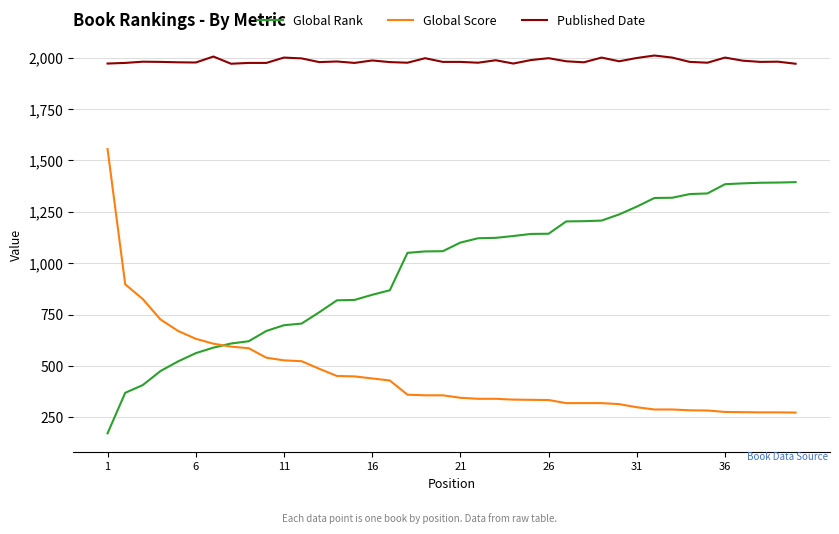

Which series has the largest total across all categories?

Published Date